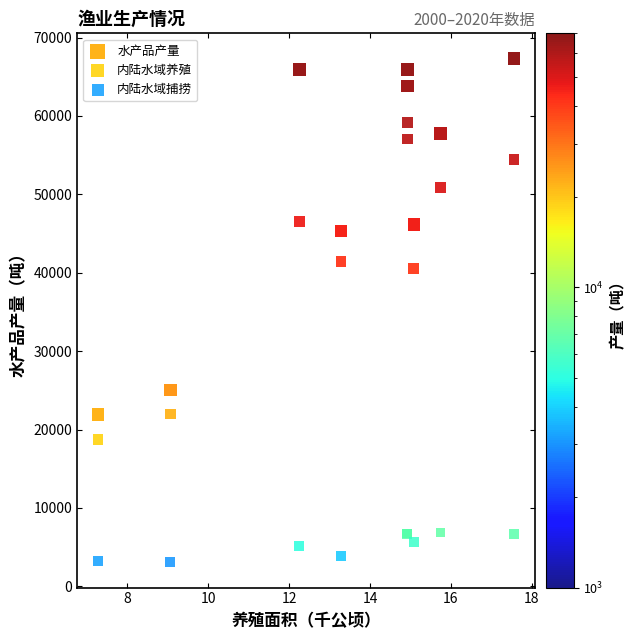

In the 内陆水域养殖 series, what Y value is closest to 38965?

40541